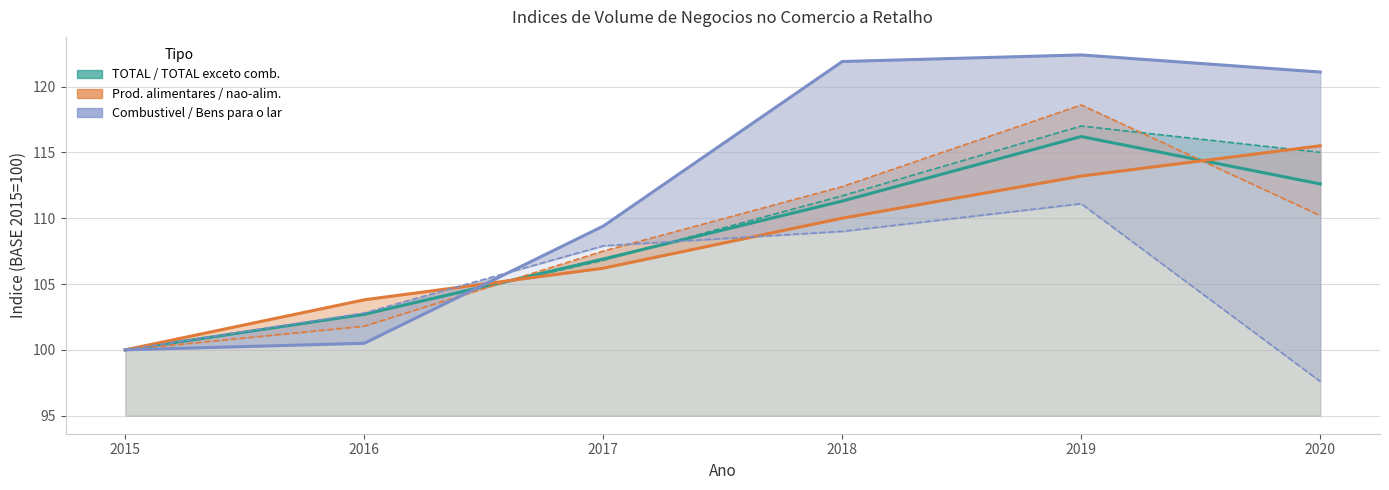

What is the greatest value displayed?

122.4